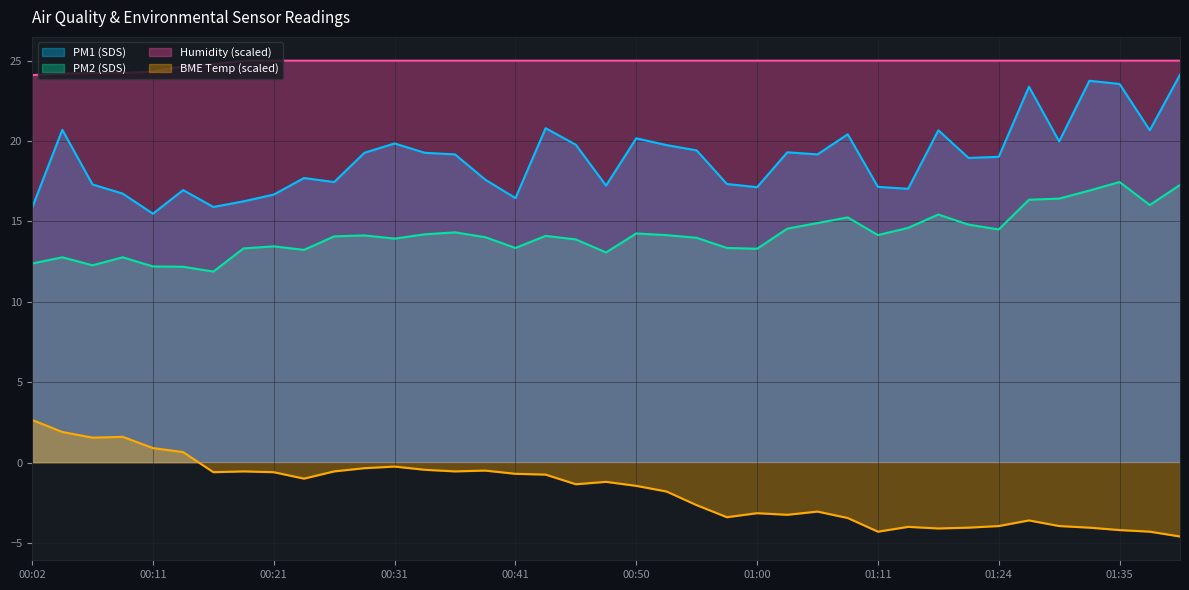

At which category does BME280_temperature reach its first local peak?

00:09